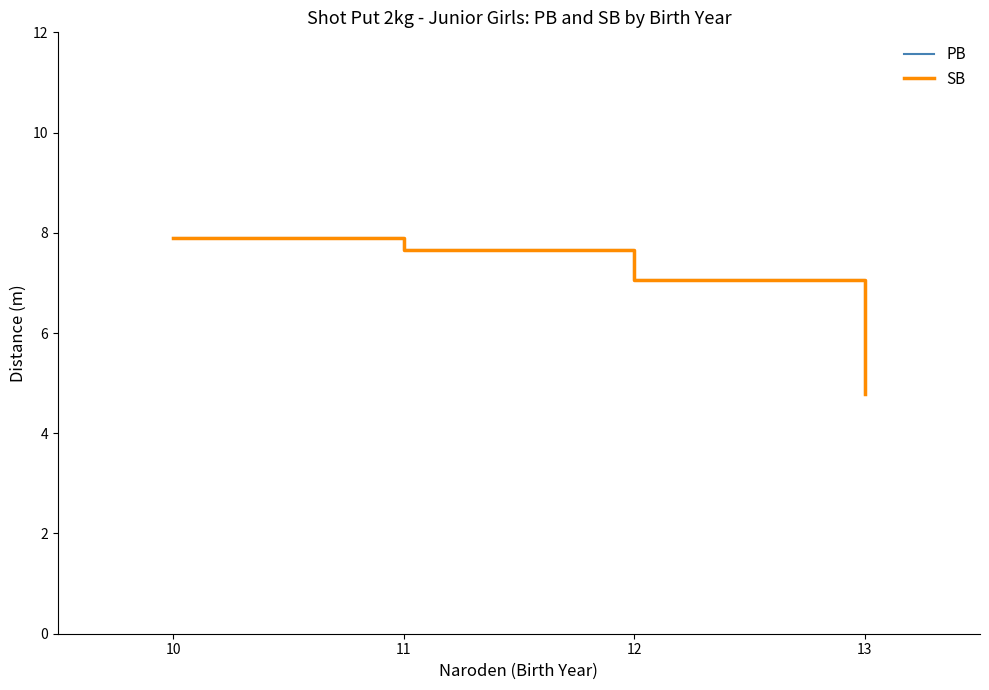

Does the chart display data point markers on the line(s)?

No